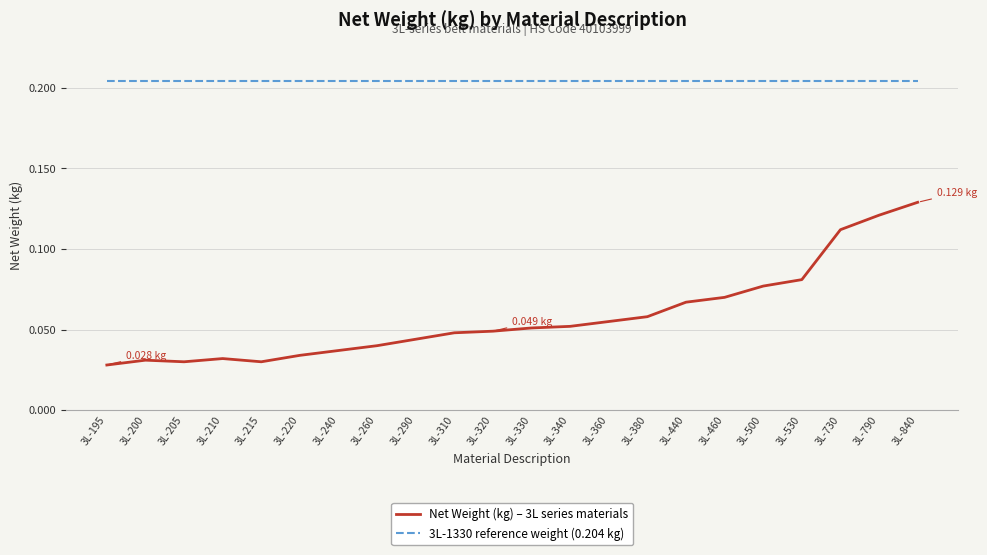

Does the chart display data point markers on the line(s)?

No